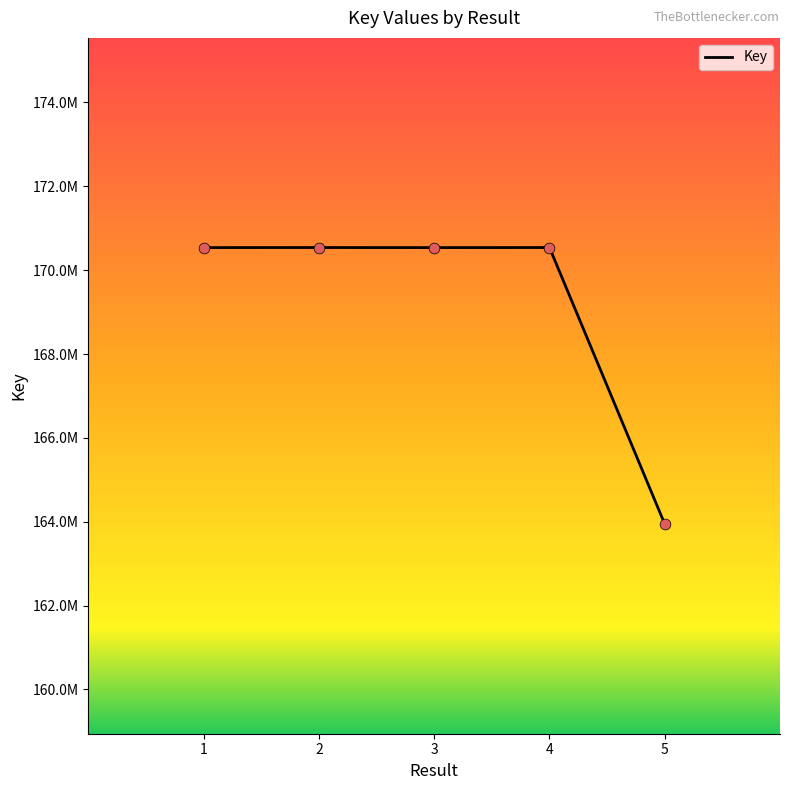

Between 2 and 4, which is larger?

4